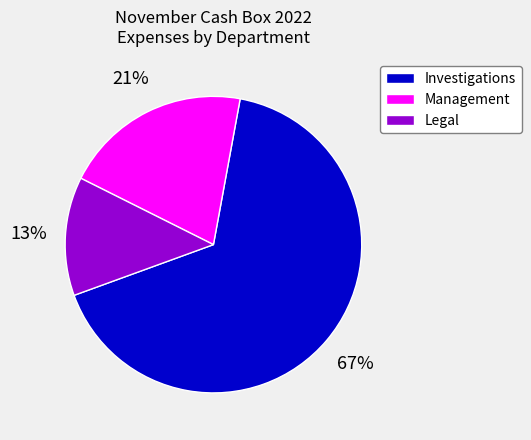

Count the number of slices in the pie.

3